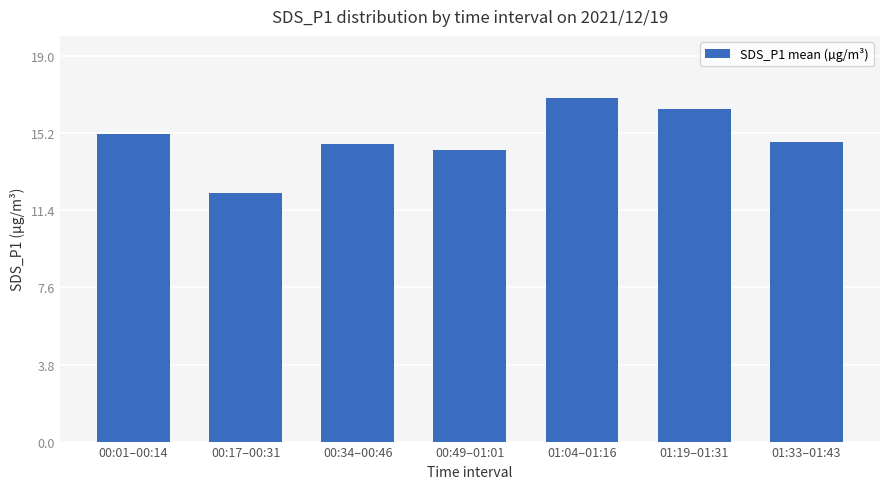

What position from the left is 00:49–01:01?

4